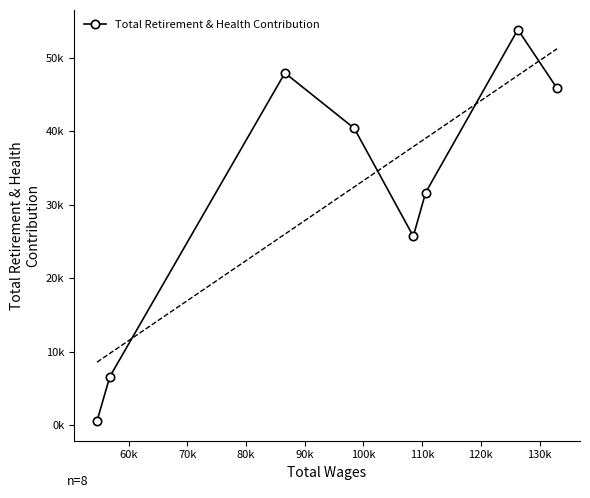

What is the value of the 1st point from the left?

527